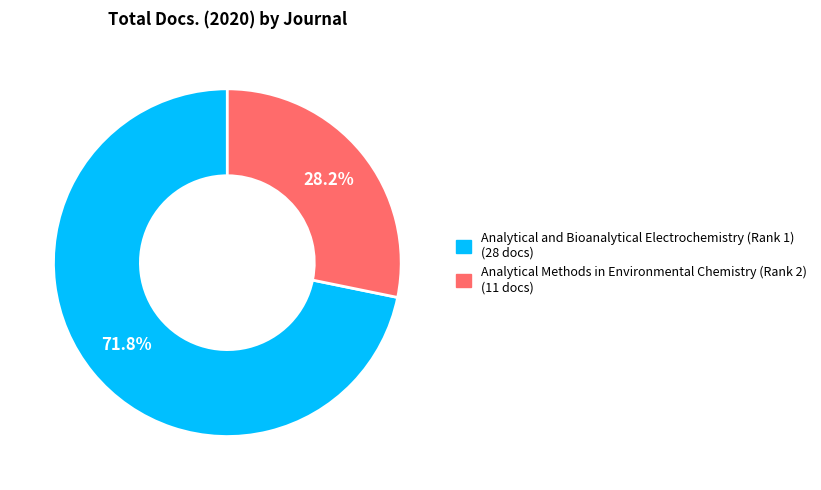

The Analytical and Bioanalytical Electrochemistry (Rank 1) slice represents 72% of the pie. True or false?

True